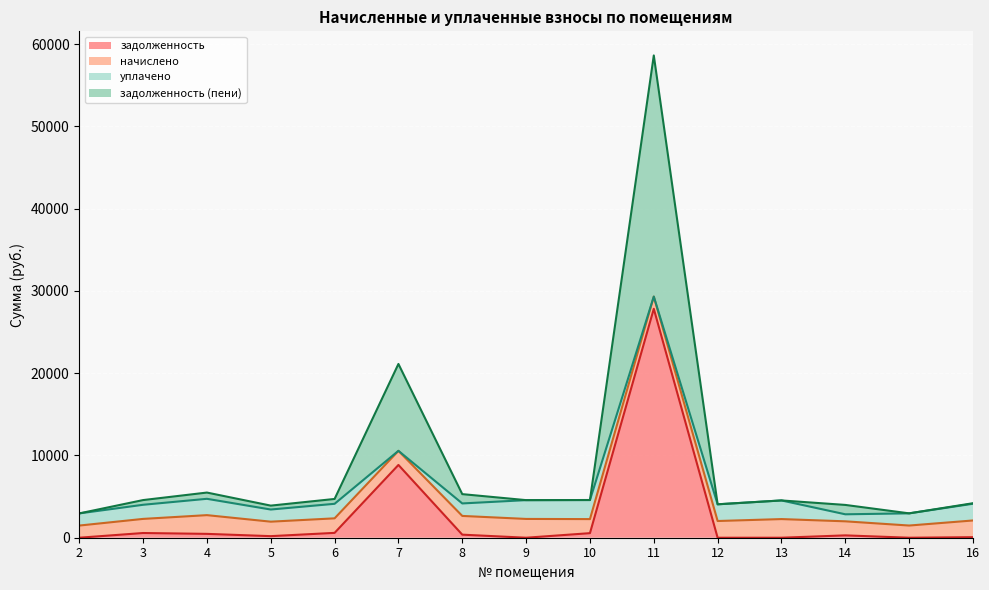

At how many categories does at least one series exceed 2413?

4